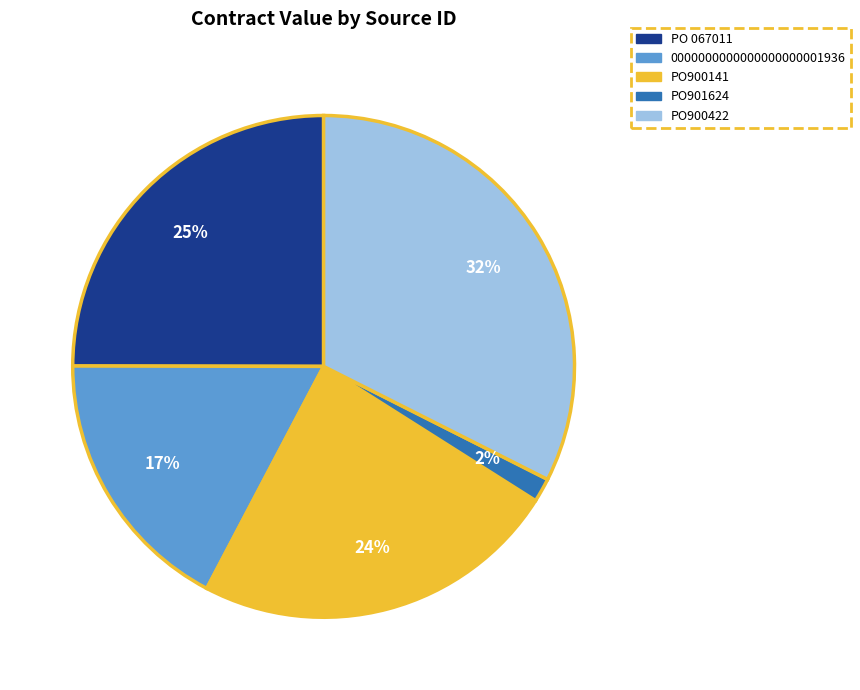

Is it true that PO900141 is 16% of the pie?

False